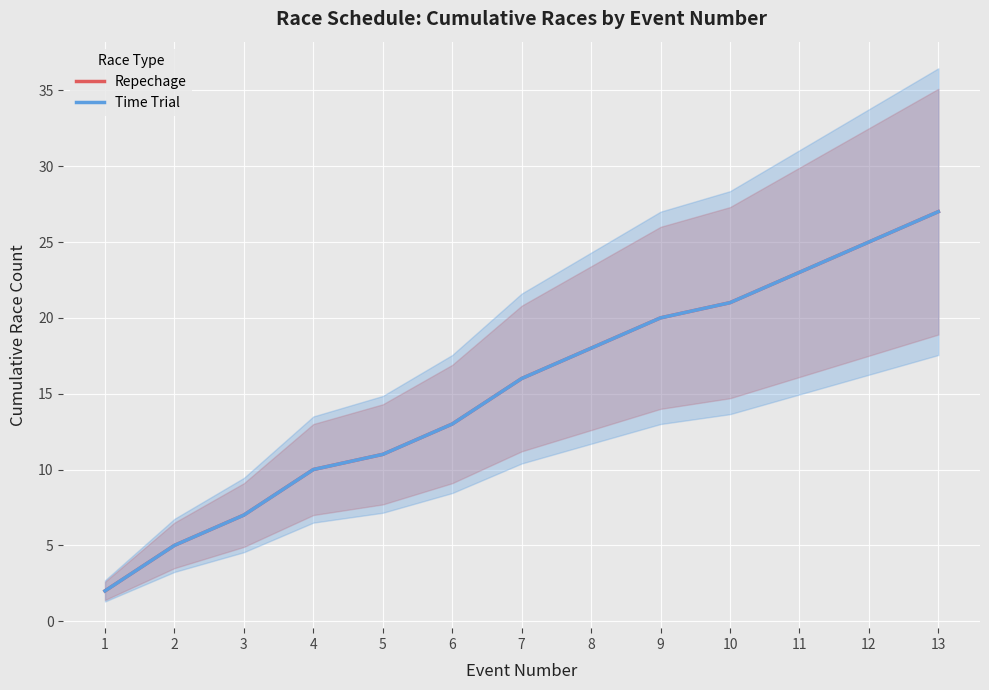

What is the value of the Repechage point at the 3rd from the left?

7